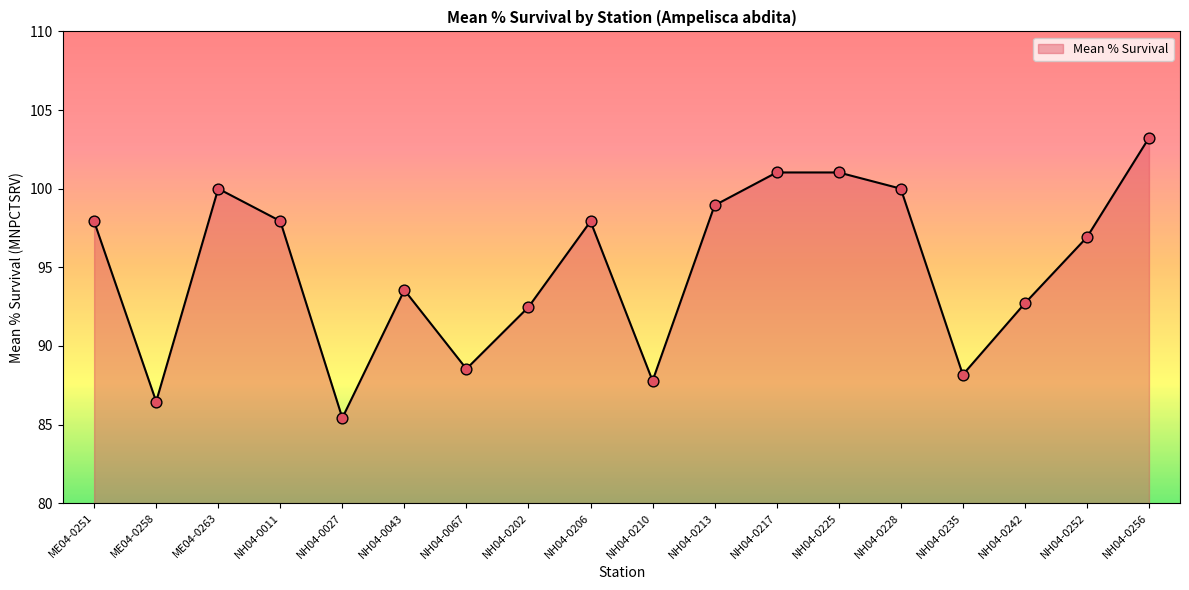

What is the change in value from ME04-0251 to NH04-0210?

-10.1